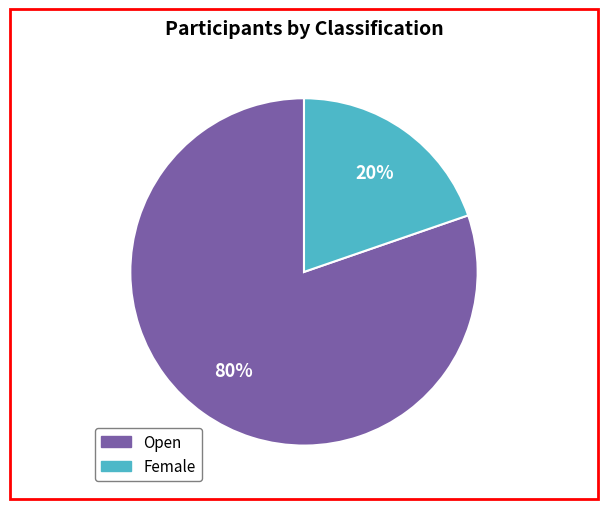

Is it true that Female is 20% of the pie?

True